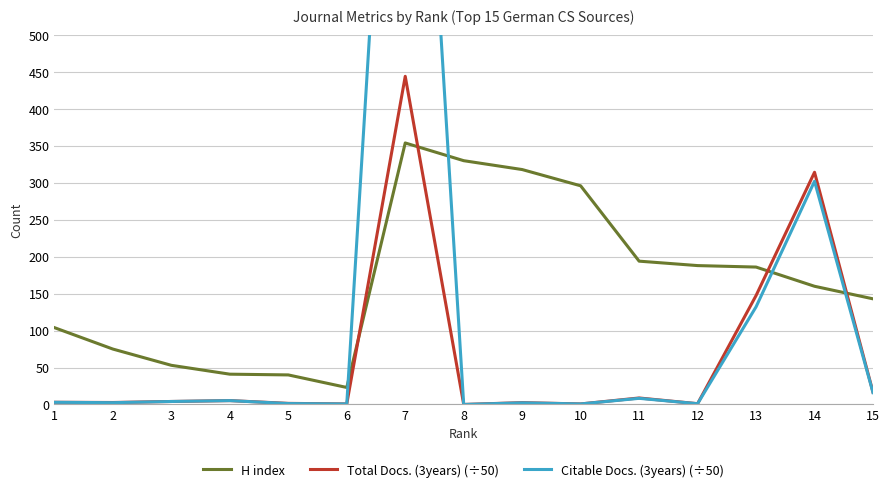

Between 9 and 8, which is larger?

8